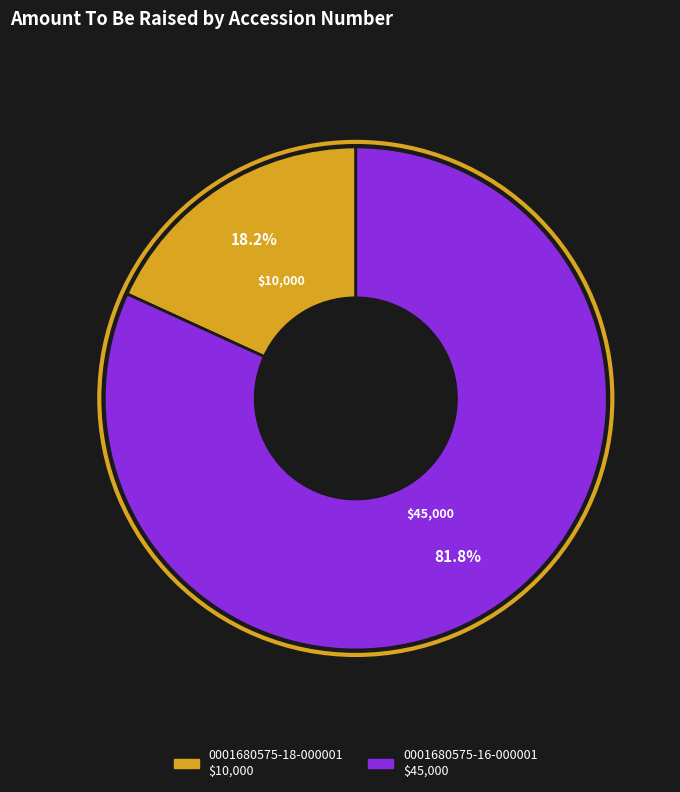

Does any single category account for the majority?

Yes